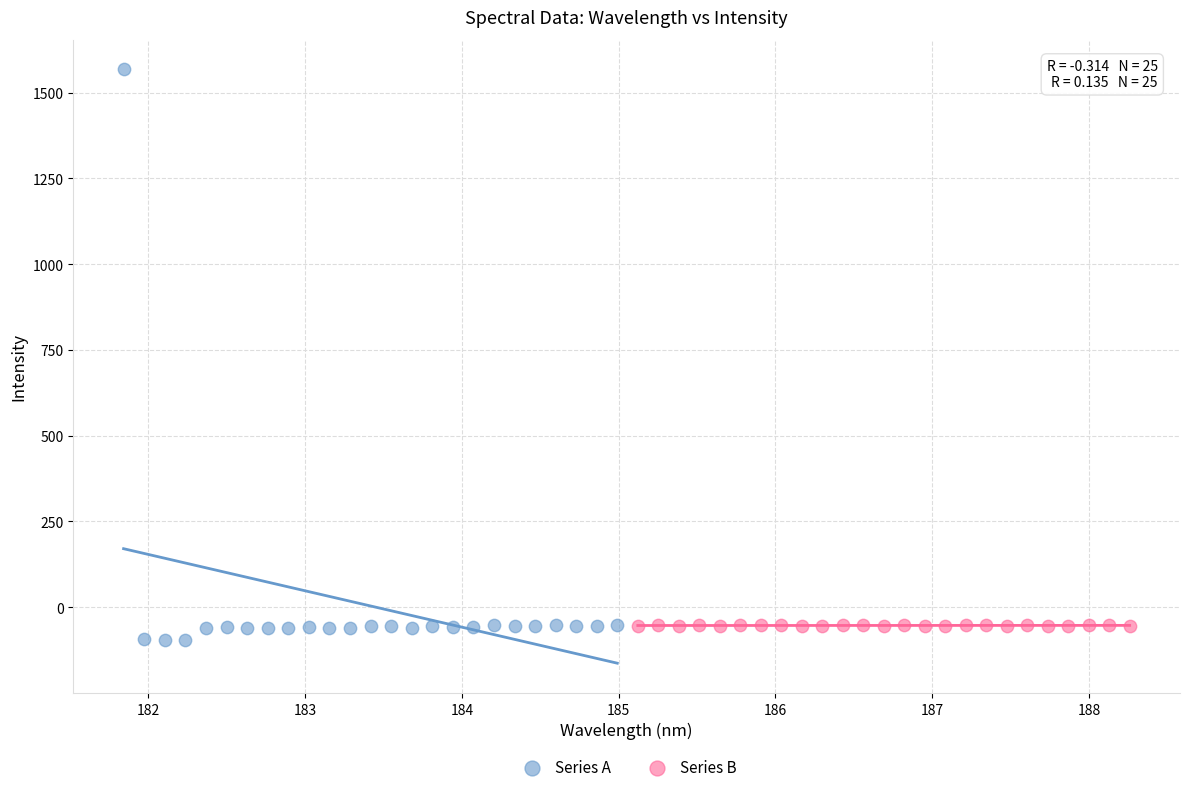

Which series reaches the maximum Y coordinate?

Series A